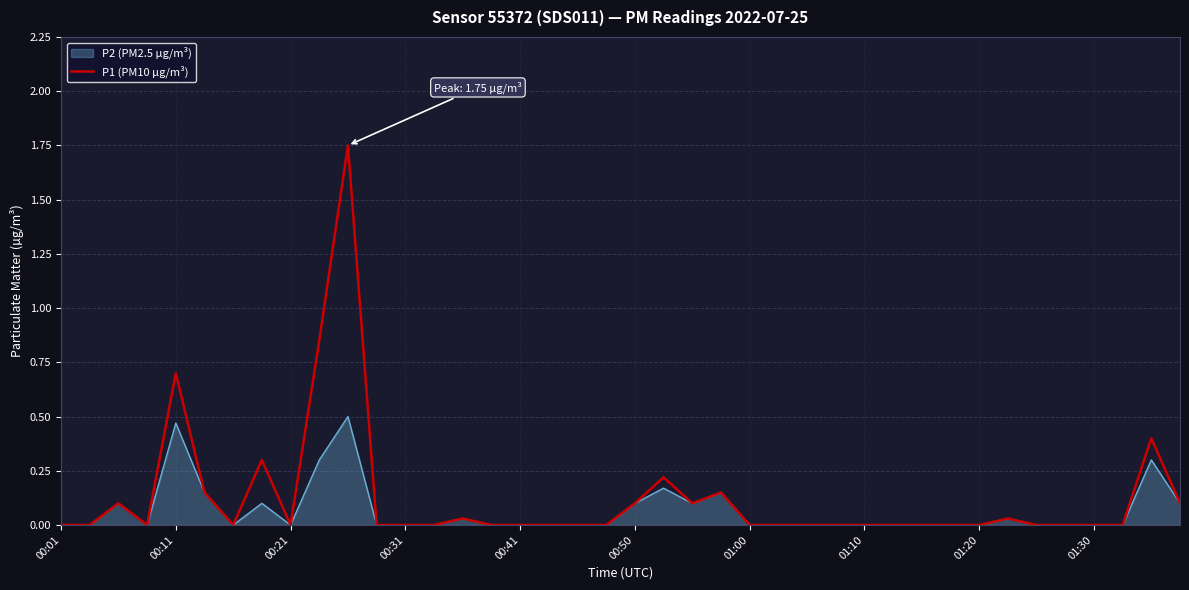

List the series in order of their peak value, lowest first.

P2 (PM2.5 µg/m³), P1 (PM10 µg/m³)